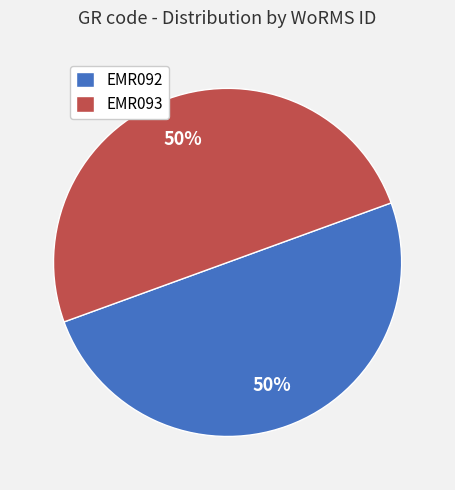

Approximately how many times larger is the value at EMR093 compared to EMR092?

1.0